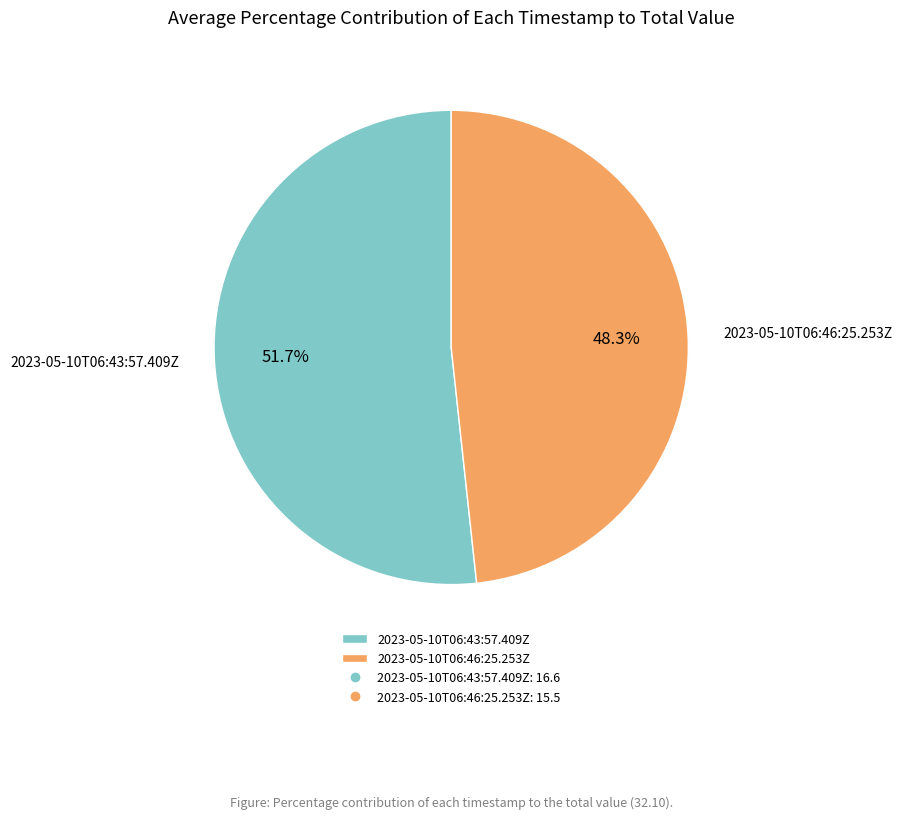

To the nearest percent, what is the difference between the 2023-05-10T06:46:25.253Z and 2023-05-10T06:43:57.409Z slice percentages?

3%